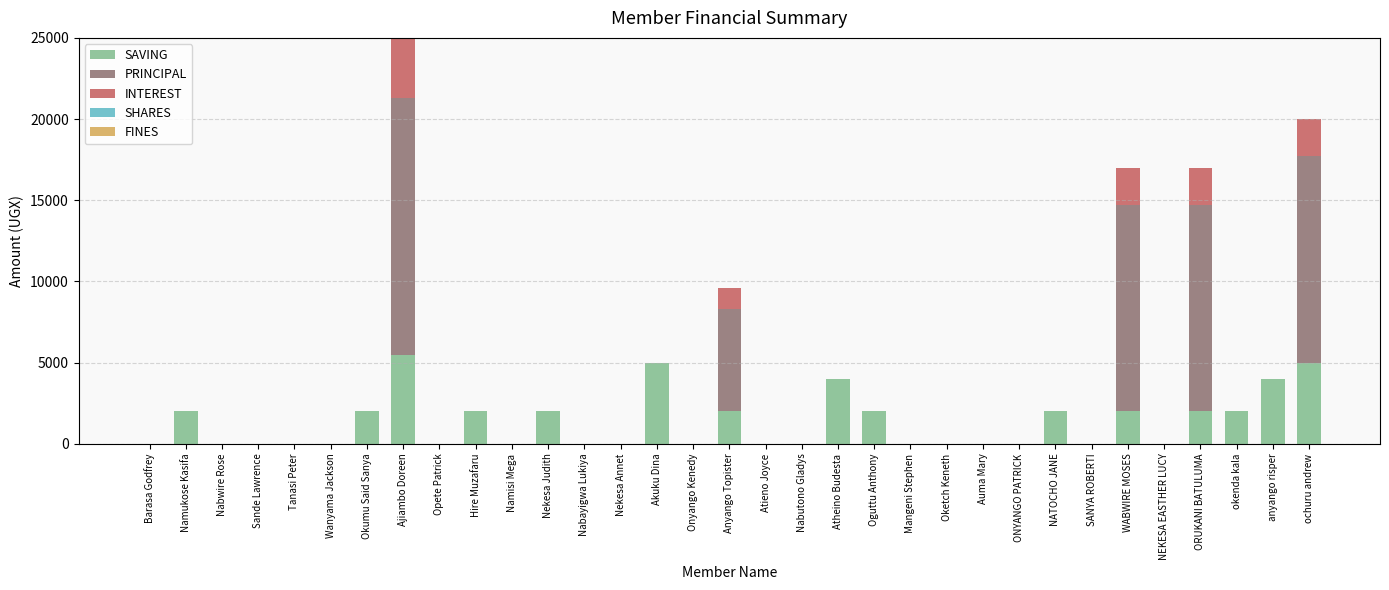

True or false: SAVING has a value of 0 at SANYA ROBERTI.

True